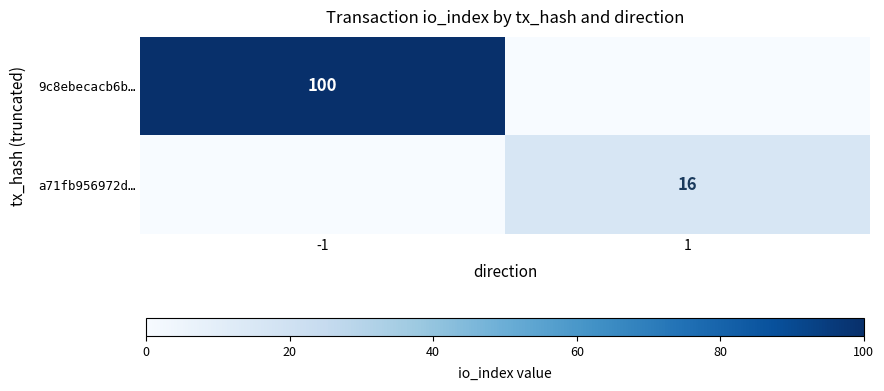

Is the value of a71fb956972d… at 1 greater than the value of 9c8ebecacb6b… at -1?

No